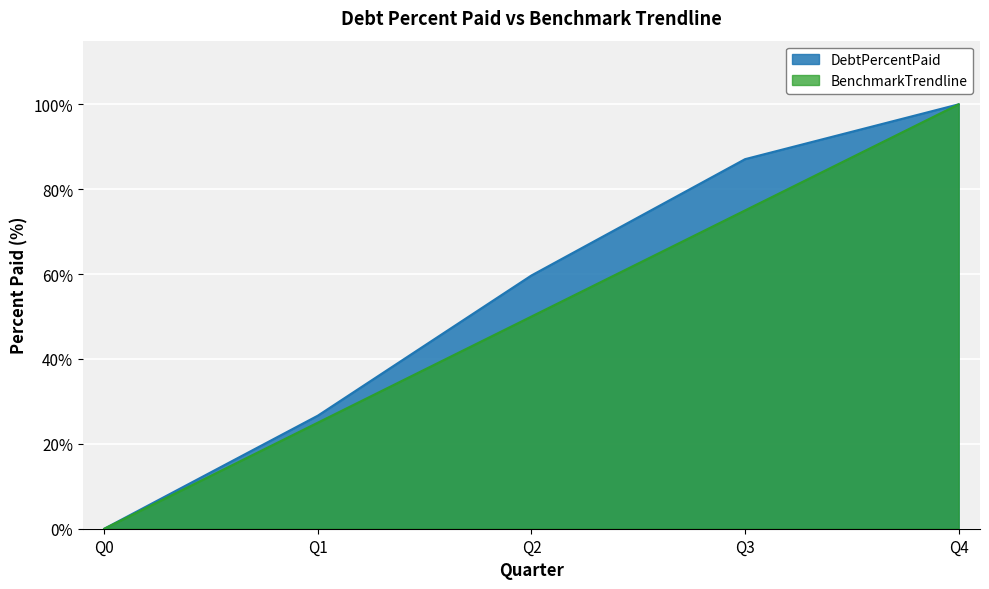

What is the difference between the second highest and minimum values in the BenchmarkTrendline series?

75.0